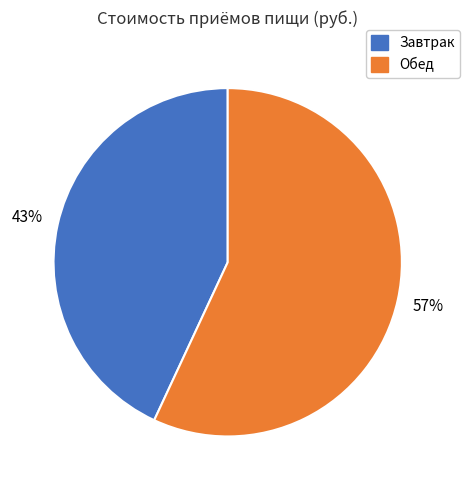

Is there a majority slice in this chart?

Yes